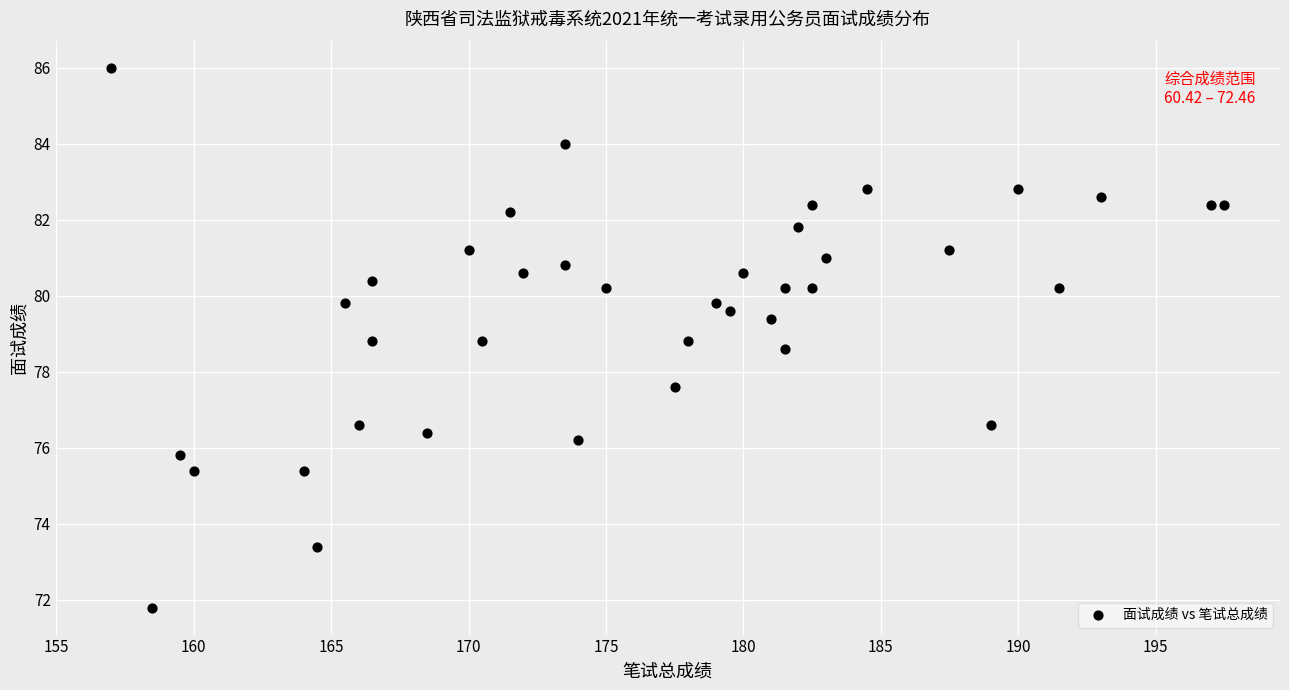

What is the range of X values (max minus min)?

40.5